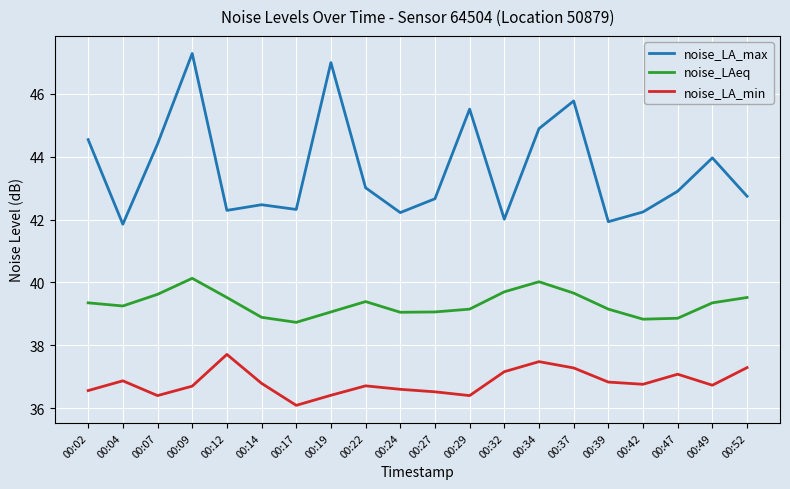

True or false: noise_LA_max and noise_LA_min cross at least once.

False